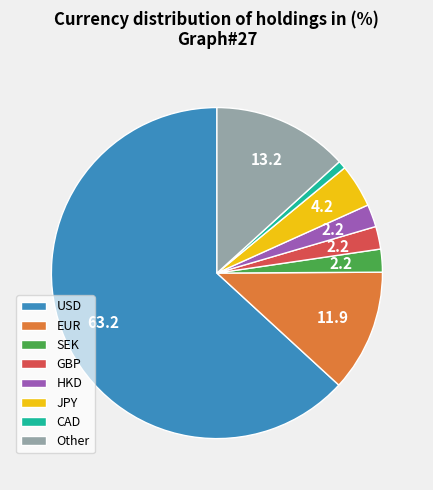

Count the number of slices in the pie.

8